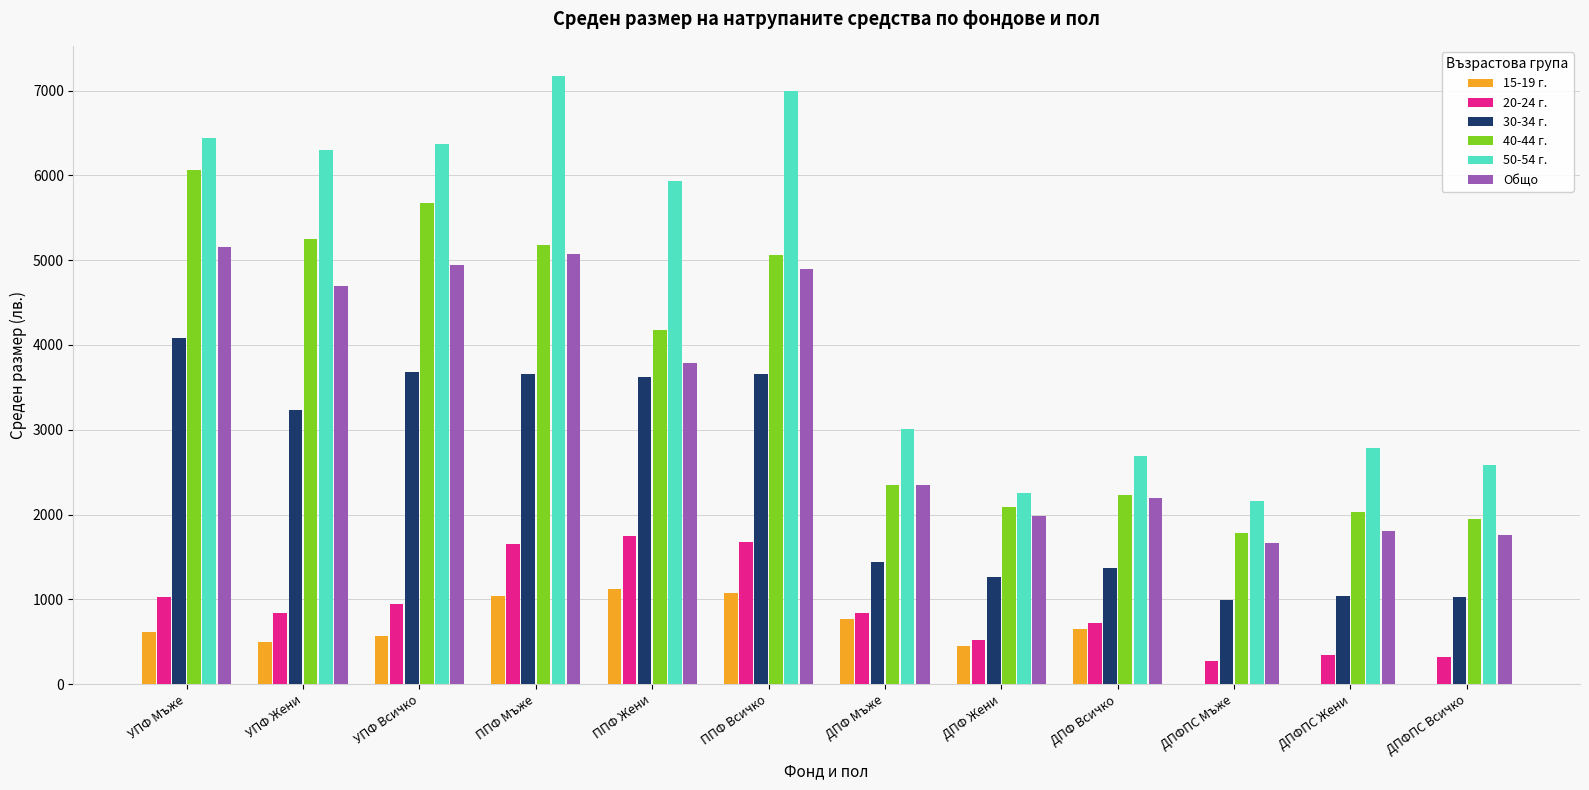

Is the value of 30-34 г. at ДПФПС Жени greater than the value of 40-44 г. at ППФ Жени?

No